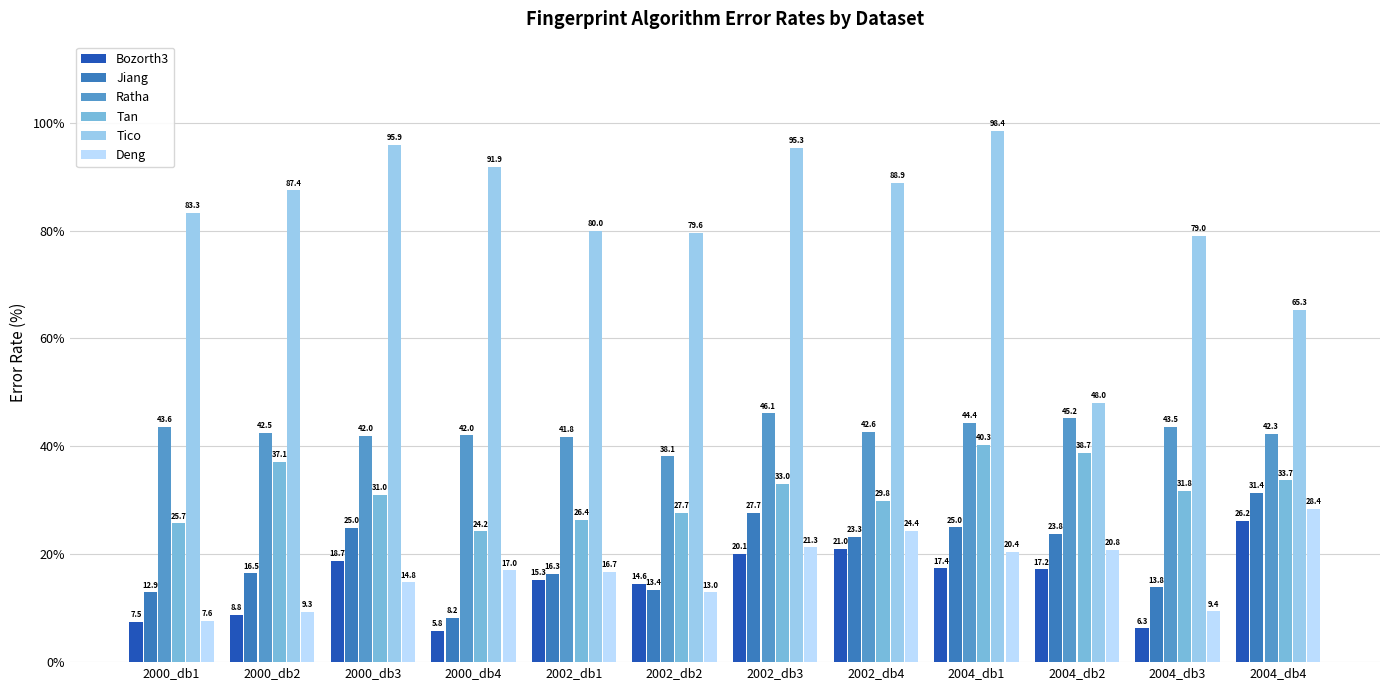

Reading left to right, list all the values displayed in this chart.

Bozorth3: 7.5	8.8	18.7	5.8	15.3	14.6	20.1	21.0	17.4	17.2	6.3	26.2
Jiang: 12.9	16.5	25.0	8.2	16.3	13.4	27.7	23.3	25.0	23.8	13.8	31.4
Ratha: 43.6	42.5	42.0	42.0	41.8	38.1	46.1	42.6	44.4	45.2	43.5	42.3
Tan: 25.7	37.1	31.0	24.2	26.4	27.7	33.0	29.8	40.3	38.7	31.8	33.7
Tico: 83.3	87.4	95.9	91.9	80.0	79.6	95.3	88.9	98.4	48.0	79.0	65.3
Deng: 7.6	9.3	14.8	17.0	16.7	13.0	21.3	24.4	20.4	20.8	9.4	28.4